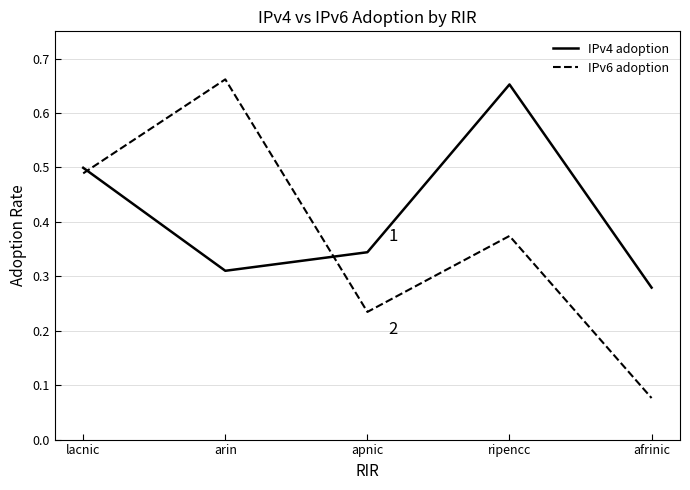

Which series has the largest range (max minus min)?

IPv6 adoption